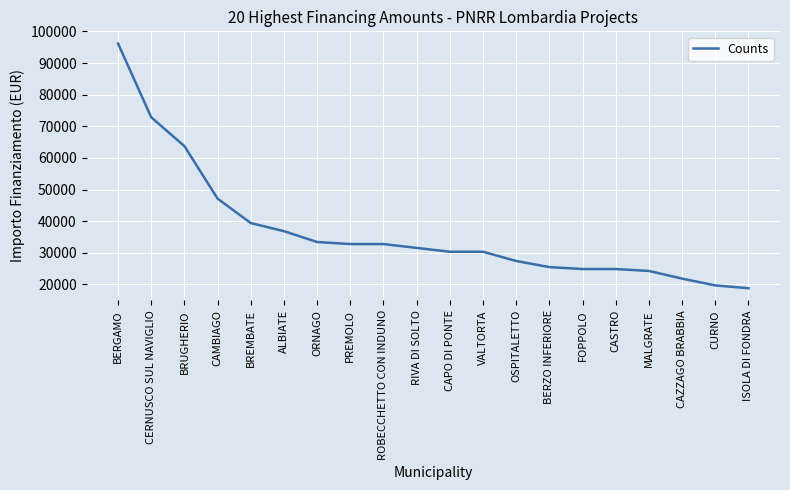

Where is the data nearest to the value 57481?

BRUGHERIO